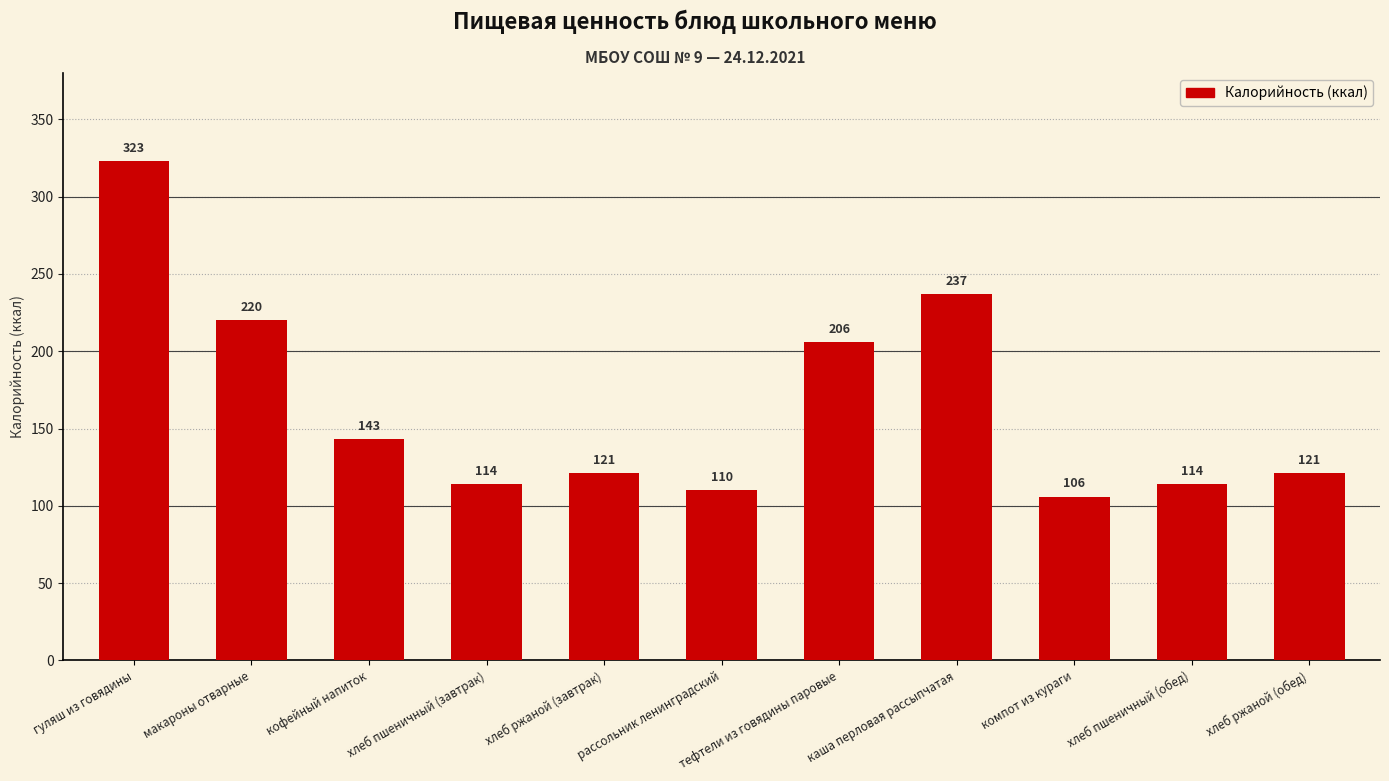

The value at рассольник ленинградский is 110. True or false?

True